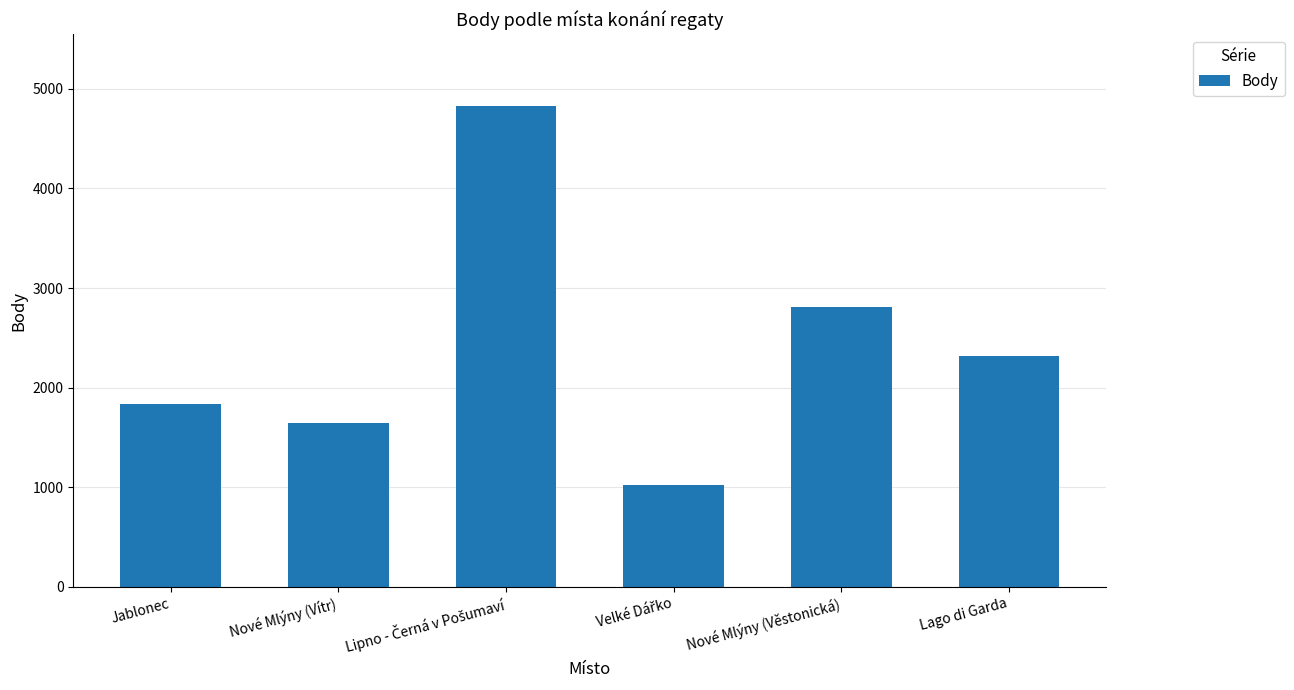

What is the average value?

2412